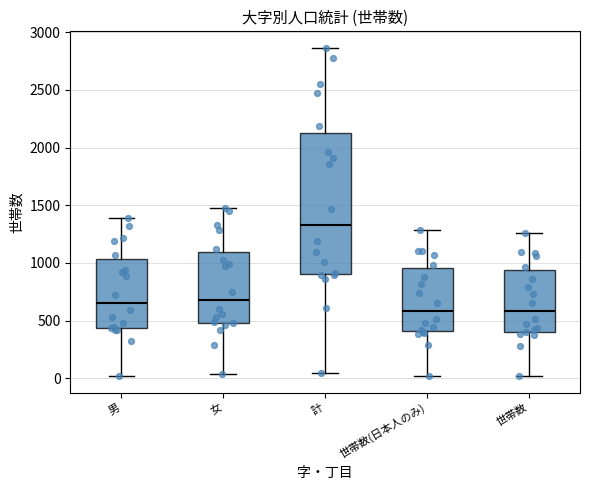

Which box's median line is the highest?

計